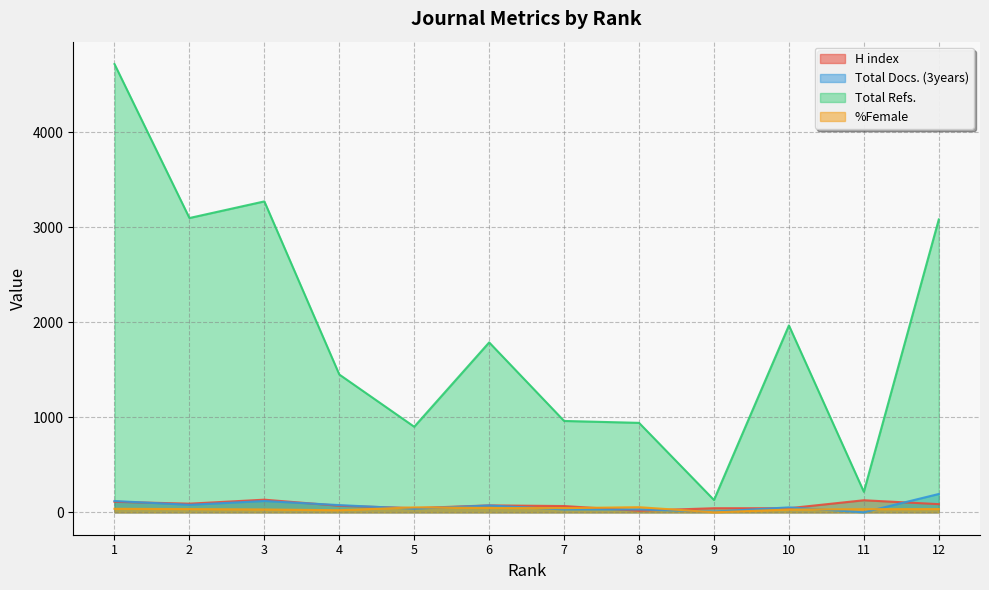

Rank the categories by Total Refs. value from highest to lowest.

1, 3, 2, 12, 10, 6, 4, 7, 8, 5, 11, 9